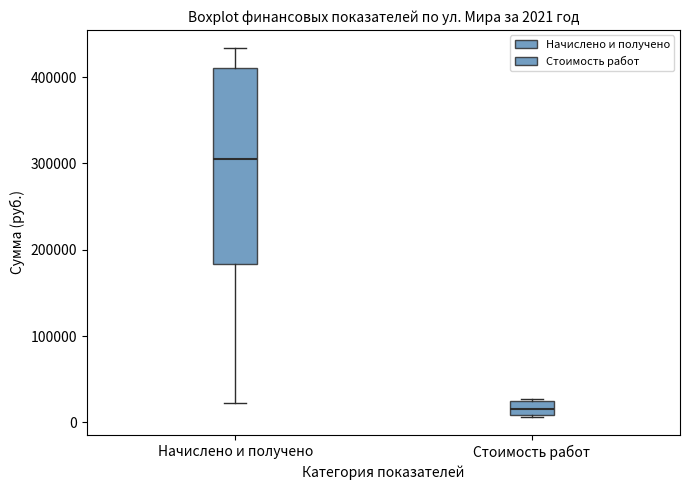

Which box is the tallest, from its lower edge to its upper edge?

Начислено и получено